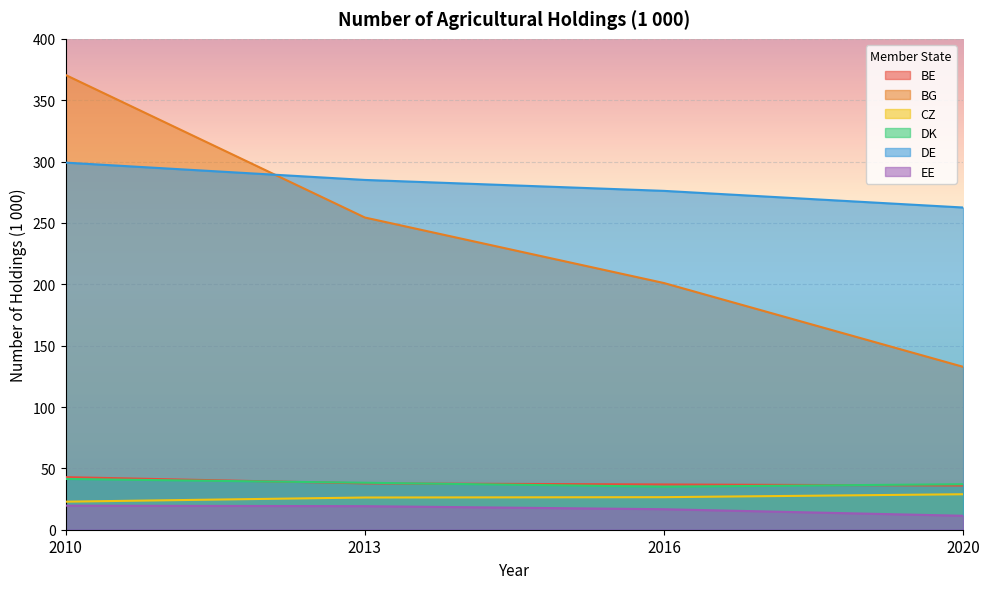

Reading left to right, transcribe all the data shown in this chart.

BE: 42.9	37.8	36.9	36.0
BG: 370.5	254.4	201.0	132.7
CZ: 22.9	26.2	26.5	28.9
DK: 41.4	38.3	35.0	37.1
DE: 299.1	285.0	276.1	262.6
EE: 19.6	19.2	16.7	11.4